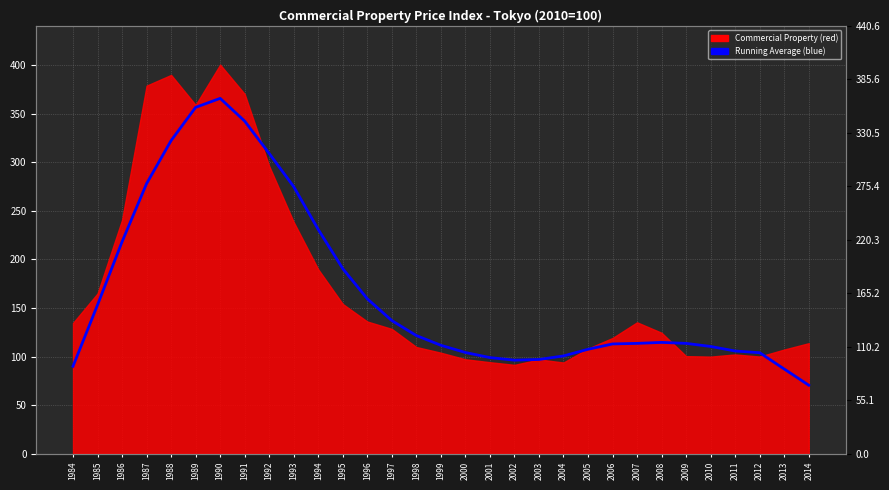

True or false: the data shows 110.4 at 2010.

True